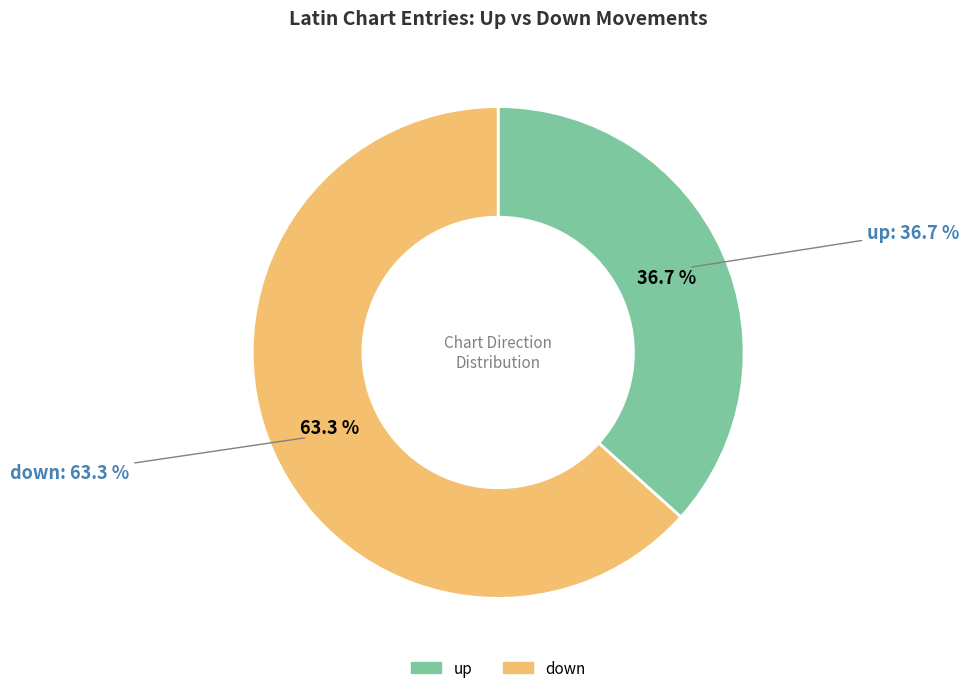

To the nearest percent, what percentage of the pie is down?

63%